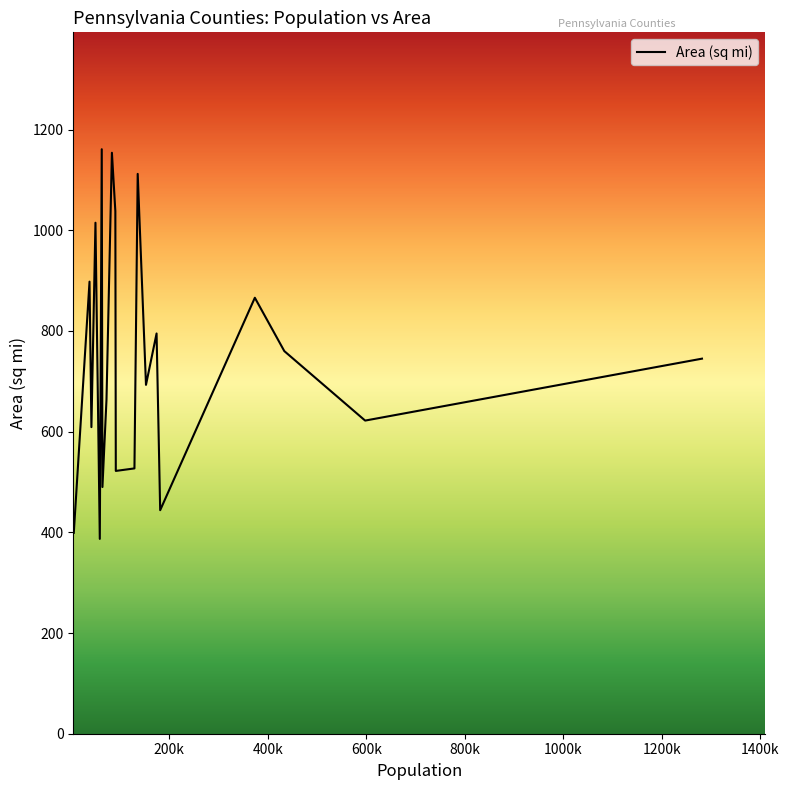

How many categories are shown in the chart?

20